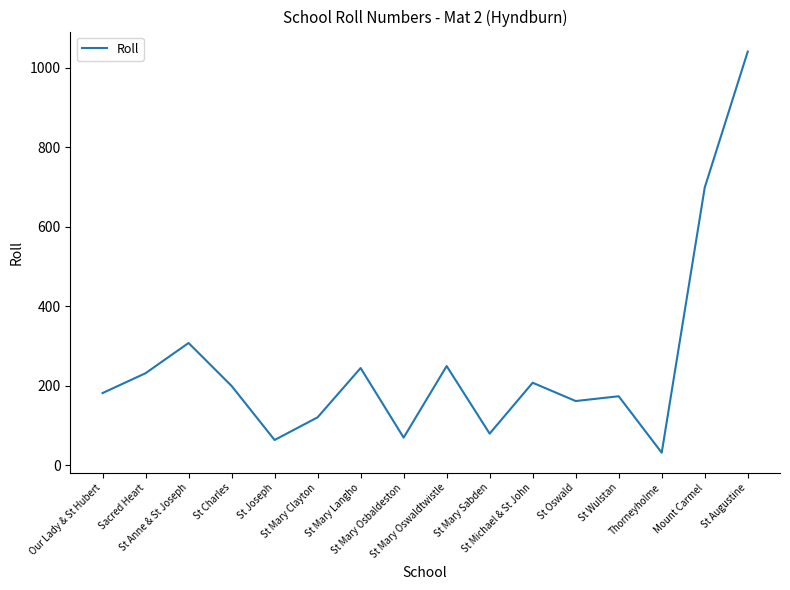

What is the average value?

253